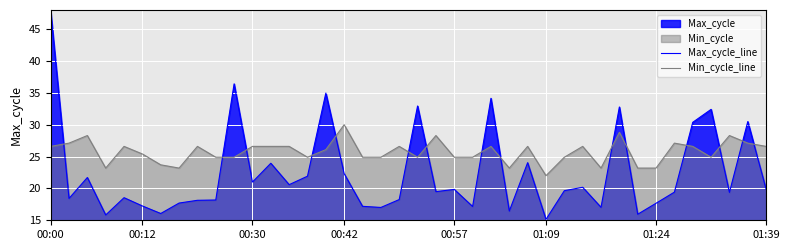

How many times do Min_cycle_line and Max_cycle_line cross each other?

15